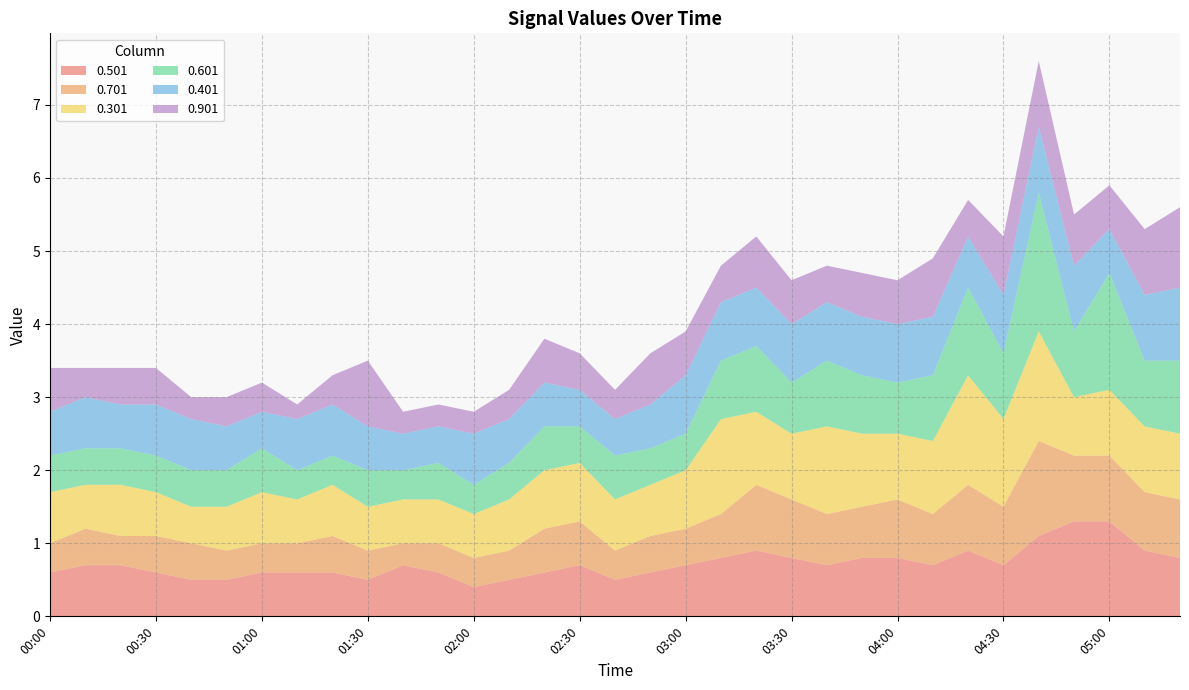

Reading left to right, what are all the values shown in this chart?

0.501: 00:00=0.6	00:10=0.7	00:20=0.7	00:30=0.6	00:40=0.5	00:50=0.5	01:00=0.6	01:10=0.6	01:20=0.6	01:30=0.5	01:40=0.7	01:50=0.6	02:00=0.4	02:10=0.5	02:20=0.6	02:30=0.7	02:40=0.5	02:50=0.6	03:00=0.7	03:10=0.8	03:20=0.9	03:30=0.8	03:40=0.7	03:50=0.8	04:00=0.8	04:10=0.7	04:20=0.9	04:30=0.7	04:40=1.1	04:50=1.3	05:00=1.3	05:10=0.9	05:20=0.8
0.701: 00:00=0.4	00:10=0.5	00:20=0.4	00:30=0.5	00:40=0.5	00:50=0.4	01:00=0.4	01:10=0.4	01:20=0.5	01:30=0.4	01:40=0.3	01:50=0.4	02:00=0.4	02:10=0.4	02:20=0.6	02:30=0.6	02:40=0.4	02:50=0.5	03:00=0.5	03:10=0.6	03:20=0.9	03:30=0.8	03:40=0.7	03:50=0.7	04:00=0.8	04:10=0.7	04:20=0.9	04:30=0.8	04:40=1.3	04:50=0.9	05:00=0.9	05:10=0.8	05:20=0.8
0.301: 00:00=0.7	00:10=0.6	00:20=0.7	00:30=0.6	00:40=0.5	00:50=0.6	01:00=0.7	01:10=0.6	01:20=0.7	01:30=0.6	01:40=0.6	01:50=0.6	02:00=0.6	02:10=0.7	02:20=0.8	02:30=0.8	02:40=0.7	02:50=0.7	03:00=0.8	03:10=1.3	03:20=1.0	03:30=0.9	03:40=1.2	03:50=1.0	04:00=0.9	04:10=1.0	04:20=1.5	04:30=1.2	04:40=1.5	04:50=0.8	05:00=0.9	05:10=0.9	05:20=0.9
0.601: 00:00=0.5	00:10=0.5	00:20=0.5	00:30=0.5	00:40=0.5	00:50=0.5	01:00=0.6	01:10=0.4	01:20=0.4	01:30=0.5	01:40=0.4	01:50=0.5	02:00=0.4	02:10=0.5	02:20=0.6	02:30=0.5	02:40=0.6	02:50=0.5	03:00=0.5	03:10=0.8	03:20=0.9	03:30=0.7	03:40=0.9	03:50=0.8	04:00=0.7	04:10=0.9	04:20=1.2	04:30=0.9	04:40=1.9	04:50=0.9	05:00=1.6	05:10=0.9	05:20=1.0
0.401: 00:00=0.6	00:10=0.7	00:20=0.6	00:30=0.7	00:40=0.7	00:50=0.6	01:00=0.5	01:10=0.7	01:20=0.7	01:30=0.6	01:40=0.5	01:50=0.5	02:00=0.7	02:10=0.6	02:20=0.6	02:30=0.5	02:40=0.5	02:50=0.6	03:00=0.8	03:10=0.8	03:20=0.8	03:30=0.8	03:40=0.8	03:50=0.8	04:00=0.8	04:10=0.8	04:20=0.7	04:30=0.8	04:40=0.9	04:50=0.9	05:00=0.6	05:10=0.9	05:20=1.0
0.901: 00:00=0.6	00:10=0.4	00:20=0.5	00:30=0.5	00:40=0.3	00:50=0.4	01:00=0.4	01:10=0.2	01:20=0.4	01:30=0.9	01:40=0.3	01:50=0.3	02:00=0.3	02:10=0.4	02:20=0.6	02:30=0.5	02:40=0.4	02:50=0.7	03:00=0.6	03:10=0.5	03:20=0.7	03:30=0.6	03:40=0.5	03:50=0.6	04:00=0.6	04:10=0.8	04:20=0.5	04:30=0.8	04:40=0.9	04:50=0.7	05:00=0.6	05:10=0.9	05:20=1.1